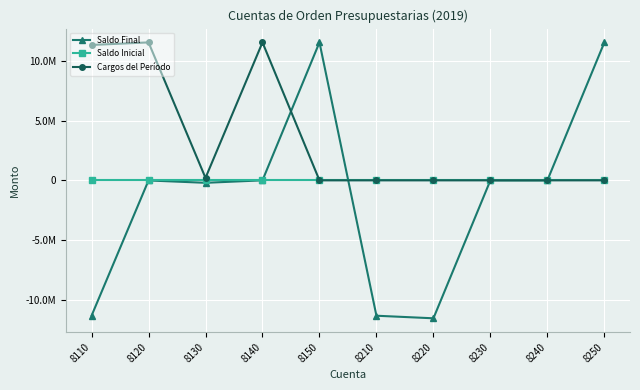

Between 8210 and 8250, which series saw the biggest shift?

Saldo Final